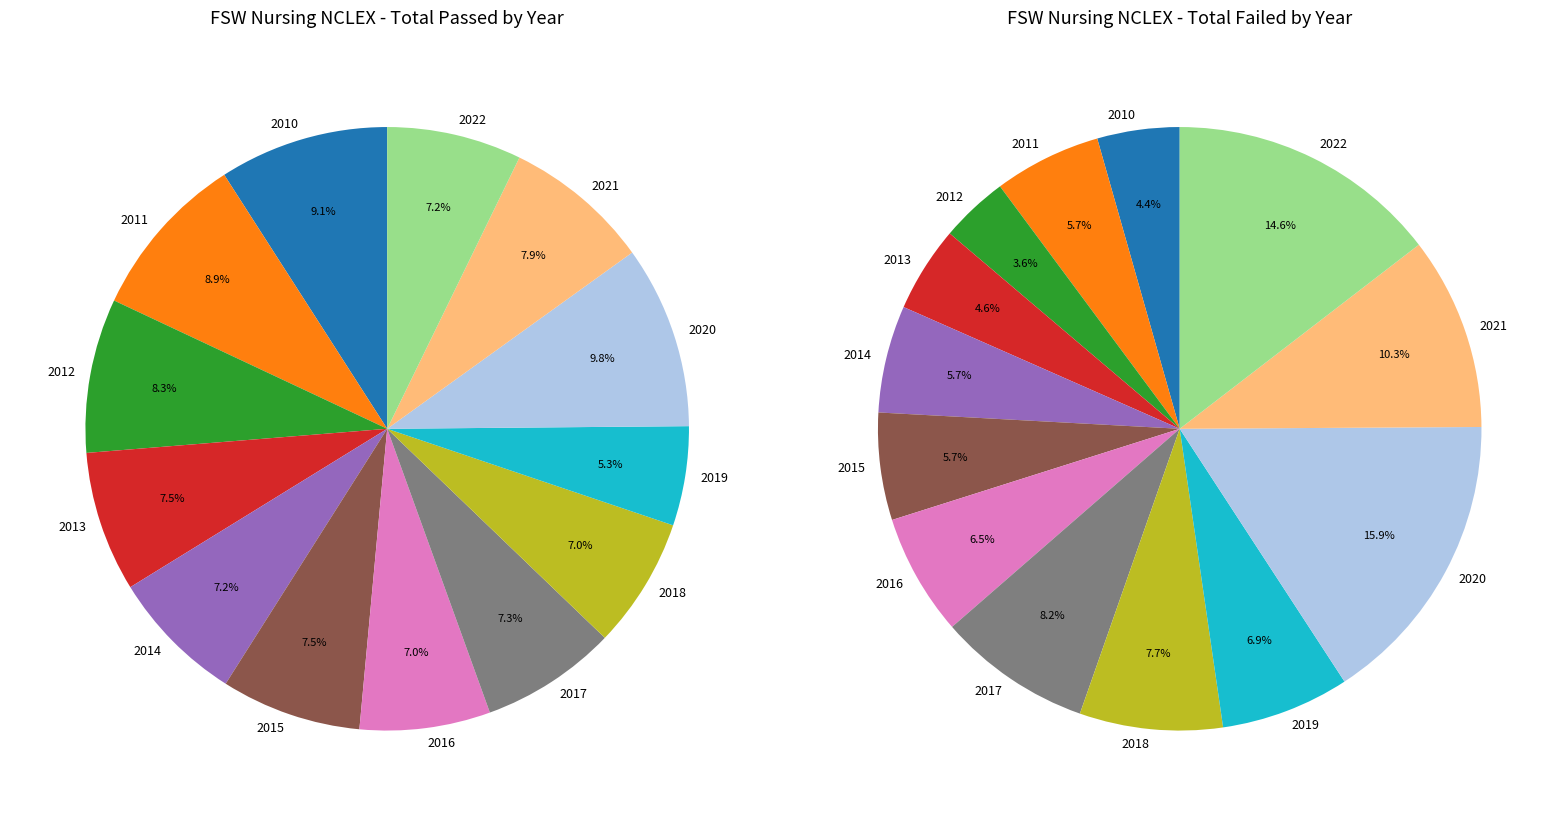

Is there any slice that represents more than half of the pie?

No